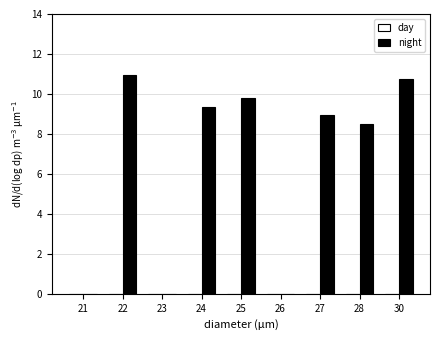

Between 24 and 28, which is larger?

24